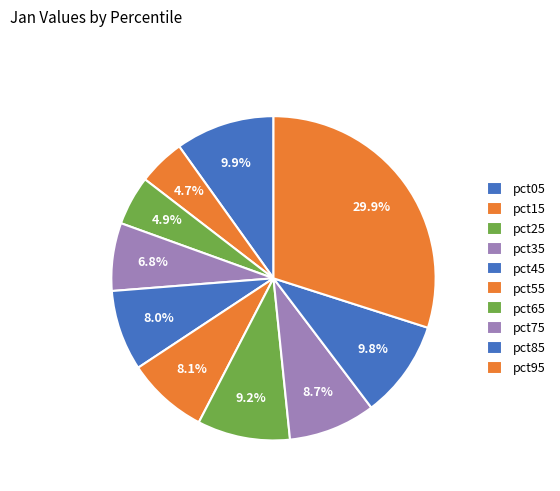

What percentage is NOT represented by pct55?

91.9%